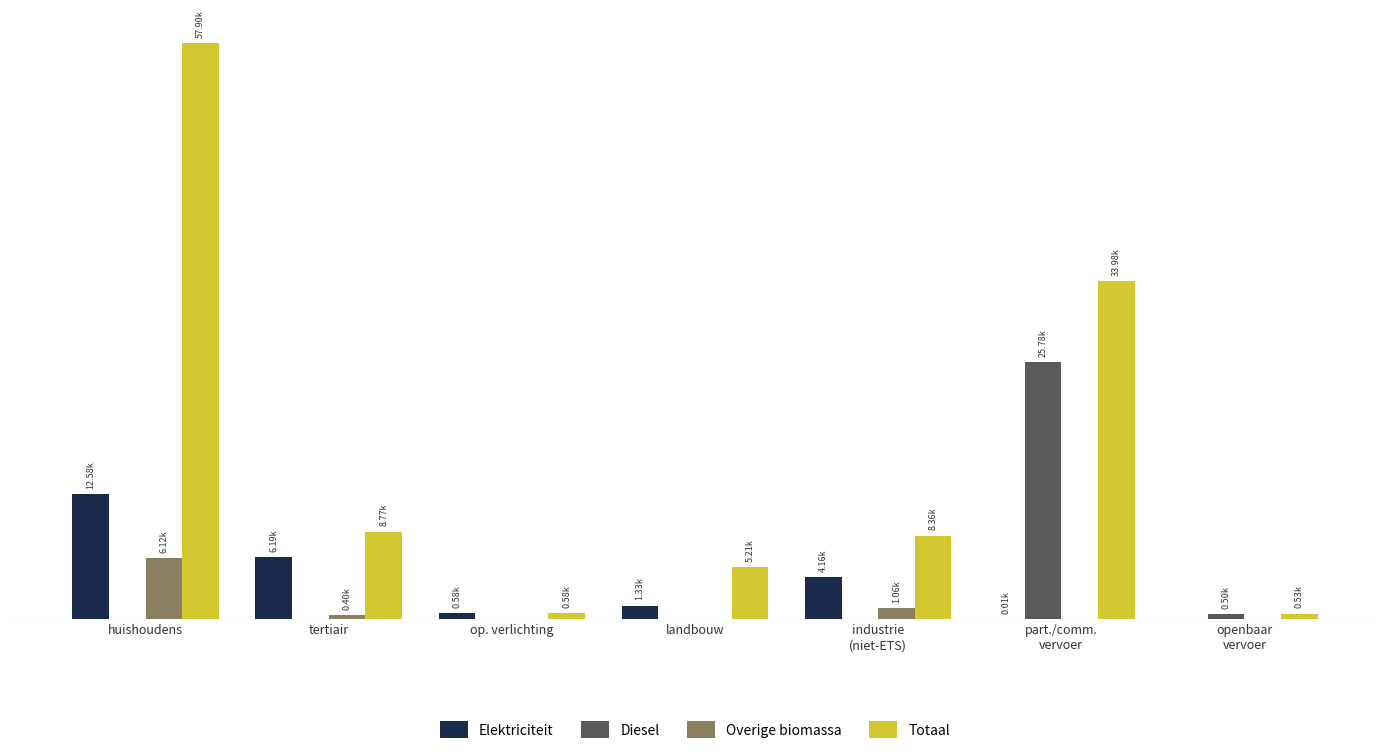

Which category has the lowest value across all series?

openbaar
vervoer